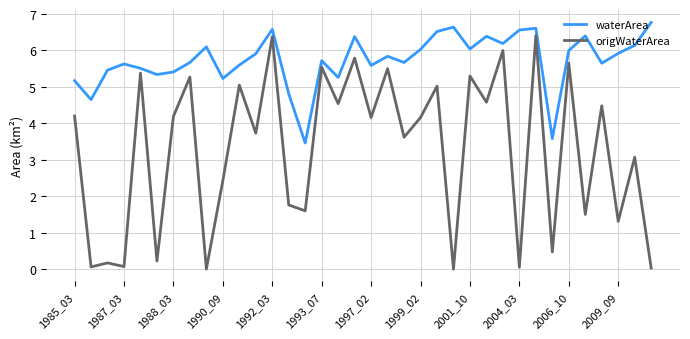

What is the maximum value for origWaterArea?

6.4